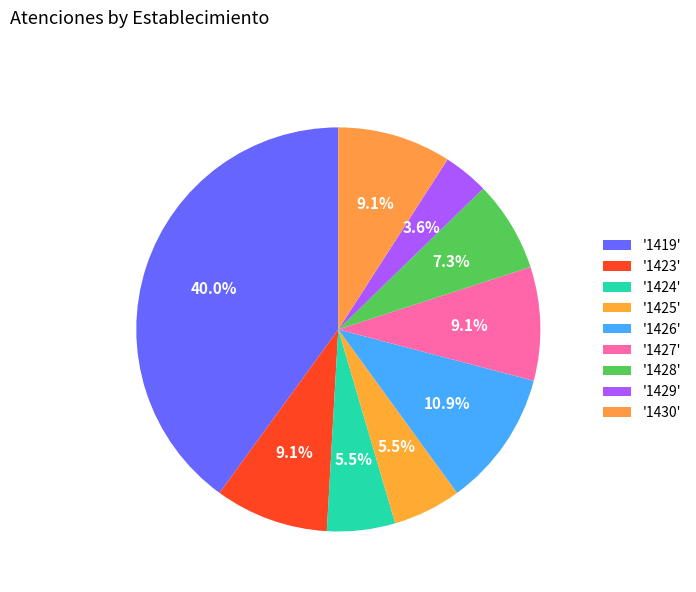

Count the number of slices in the pie.

9